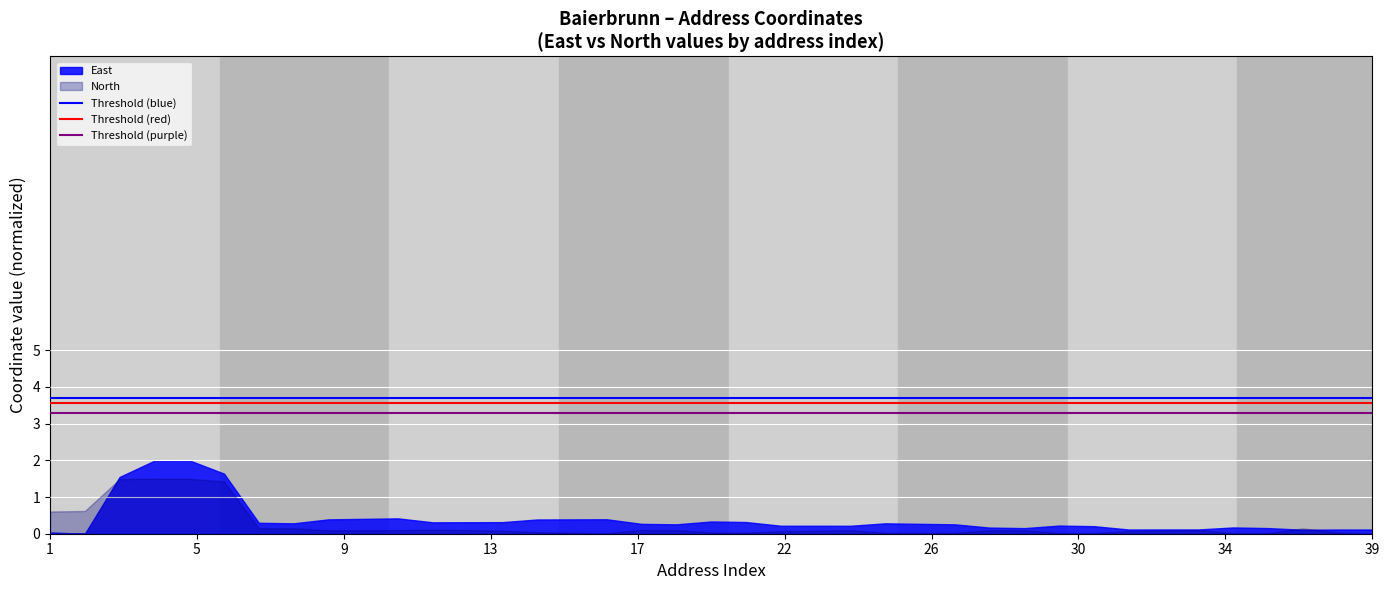

The value of North at 39 is 0.0. True or false?

True